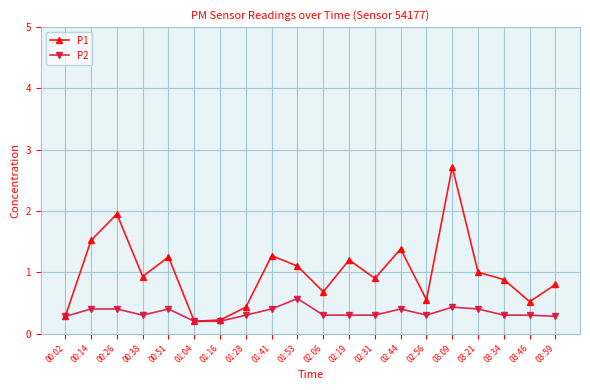

Is it true that P1 equals 1.5 at 00:14?

True